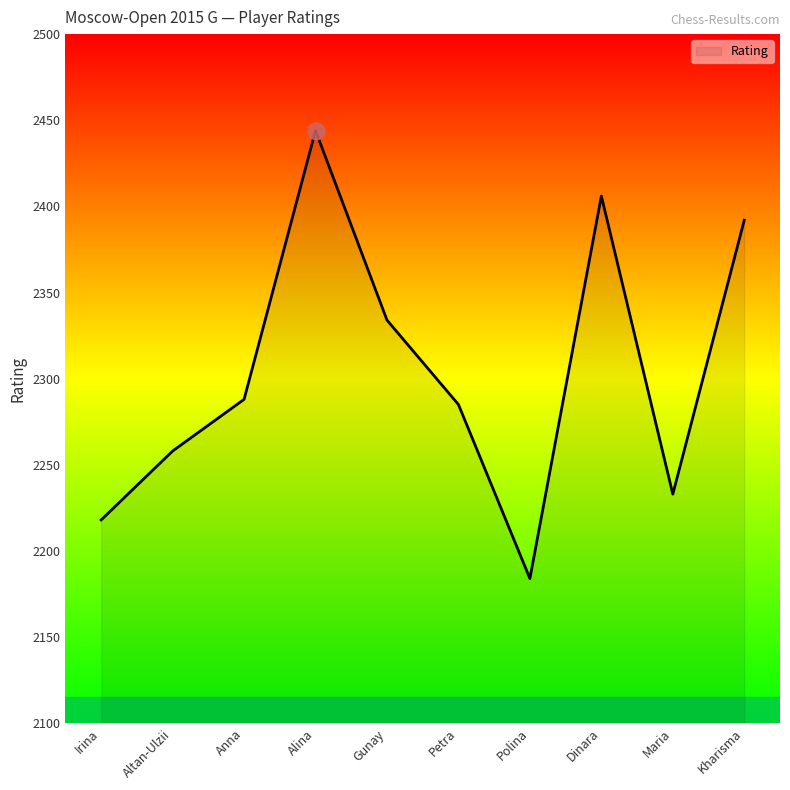

True or false: the data shows 2334 at Gunay.

True